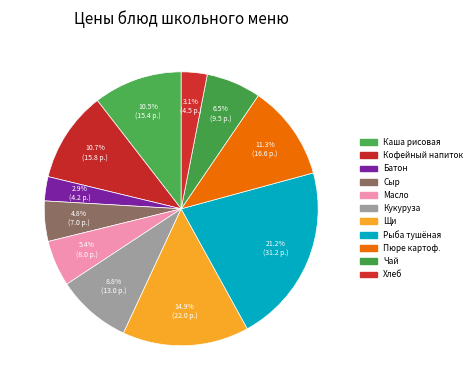

Does any single category account for the majority?

No